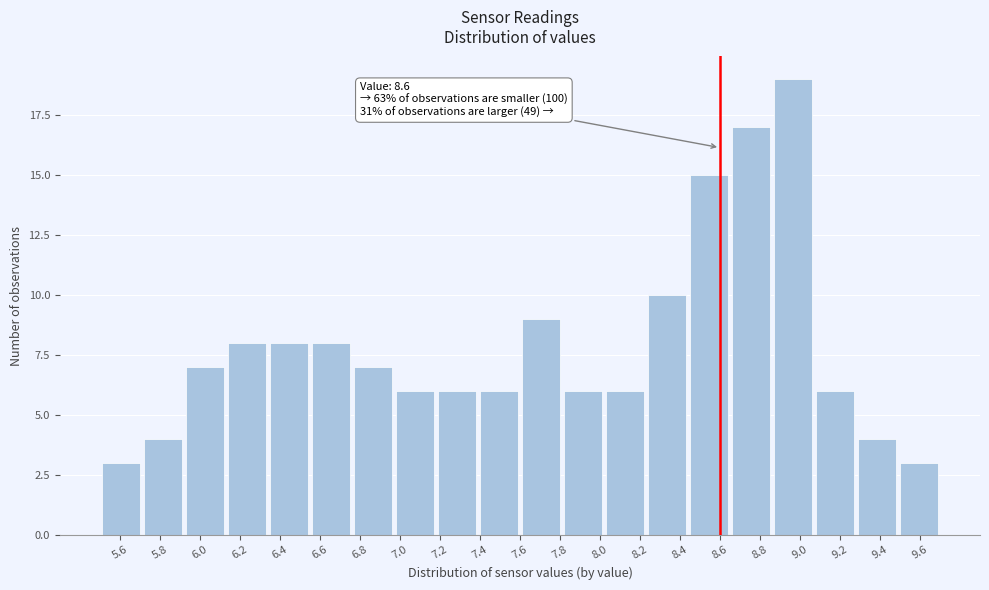

Over which range of the x-axis is the bar tallest?

8.86 to 9.07